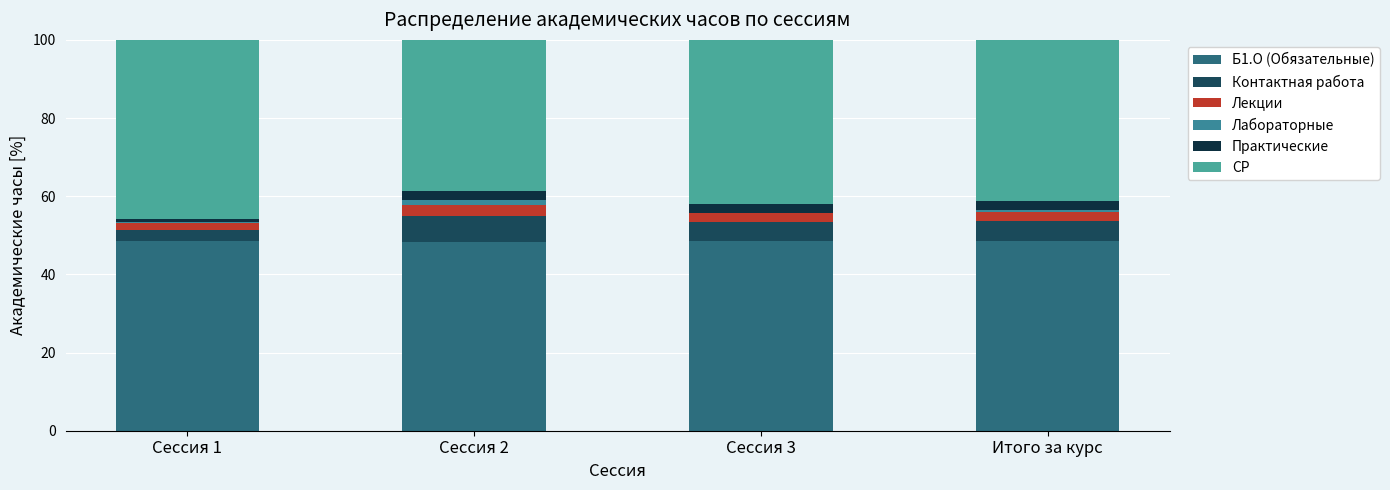

Between Сессия 2 and Сессия 3, which is larger?

Сессия 3